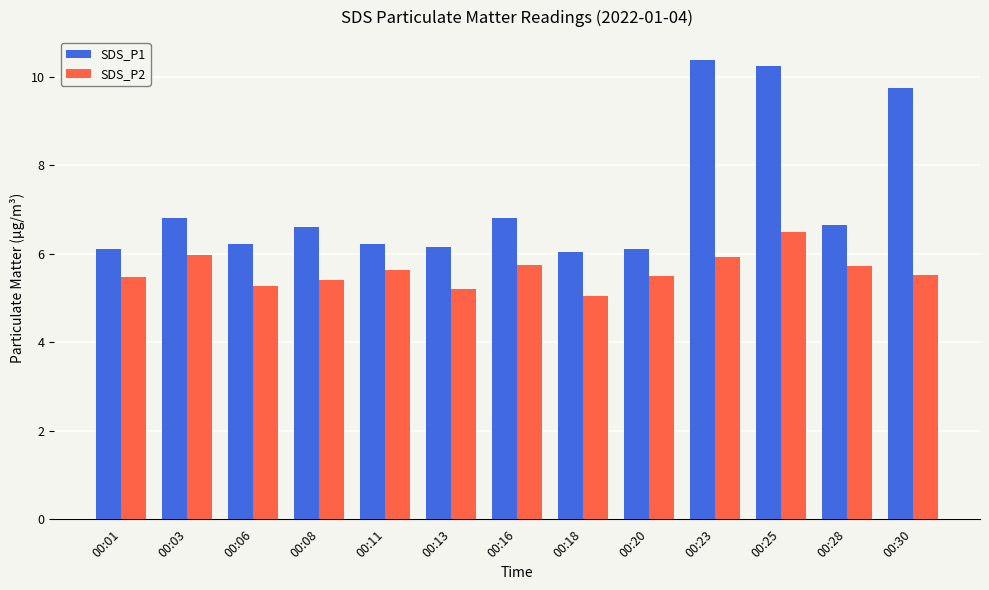

Which series has the largest range (max minus min)?

SDS_P1